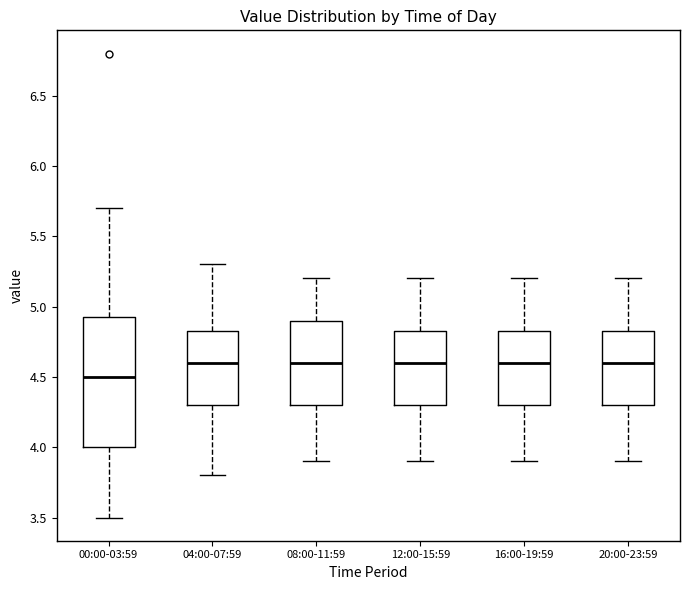

Reading left to right, transcribe this box plot: for each box, give where its median line is, the range the box spans, and where its two whiskers end, as read against the y-axis. The values are not printed on the chart, so give them approximately, as read against the axis.

00:00-03:59: median 4.50, box 4.00 to 4.95, whiskers 3.50 to 5.70
04:00-07:59: median 4.60, box 4.30 to 4.85, whiskers 3.80 to 5.30
08:00-11:59: median 4.60, box 4.30 to 4.90, whiskers 3.90 to 5.20
12:00-15:59: median 4.60, box 4.30 to 4.85, whiskers 3.90 to 5.20
16:00-19:59: median 4.60, box 4.30 to 4.85, whiskers 3.90 to 5.20
20:00-23:59: median 4.60, box 4.30 to 4.85, whiskers 3.90 to 5.20